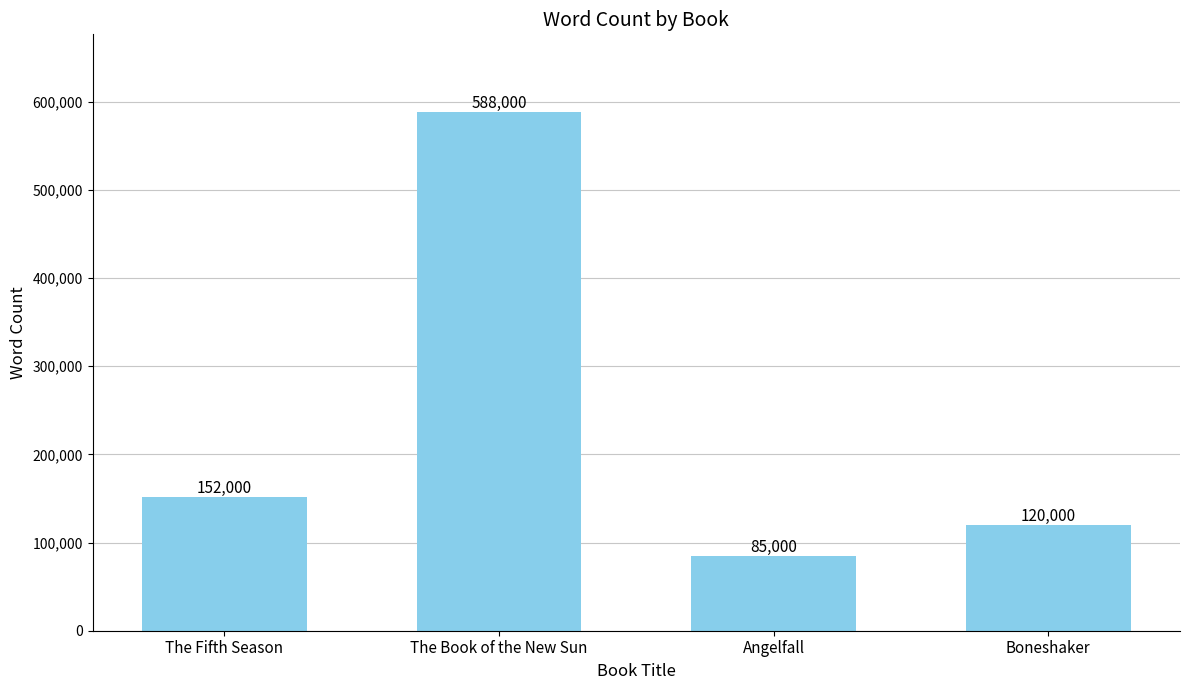

What is the difference between the maximum and second lowest values?

468000